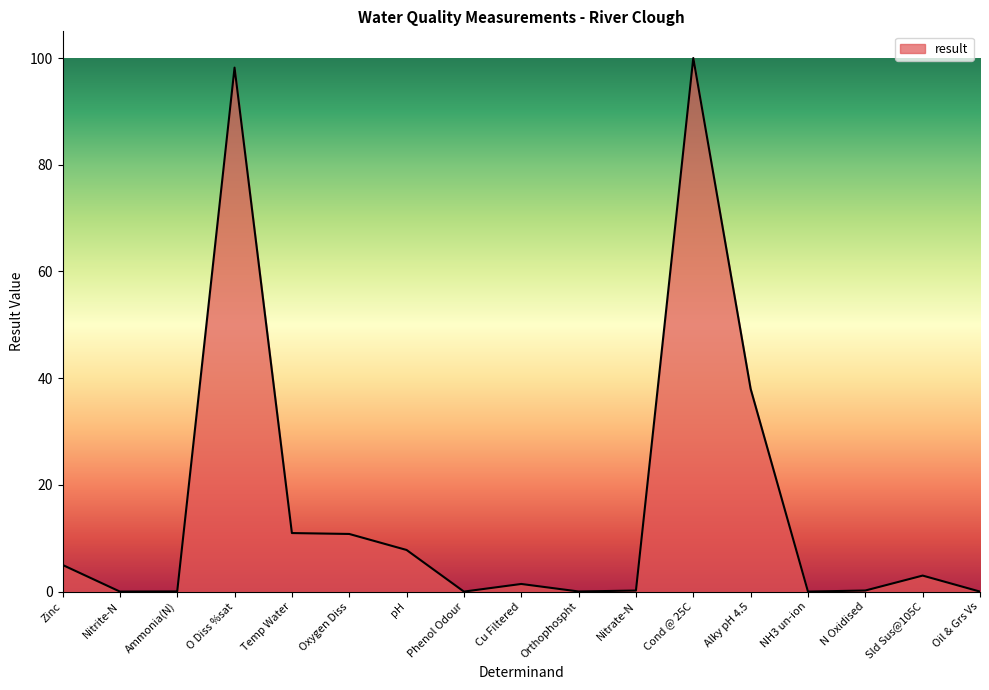

Is it true that the value at O Diss %sat is 98.2?

True